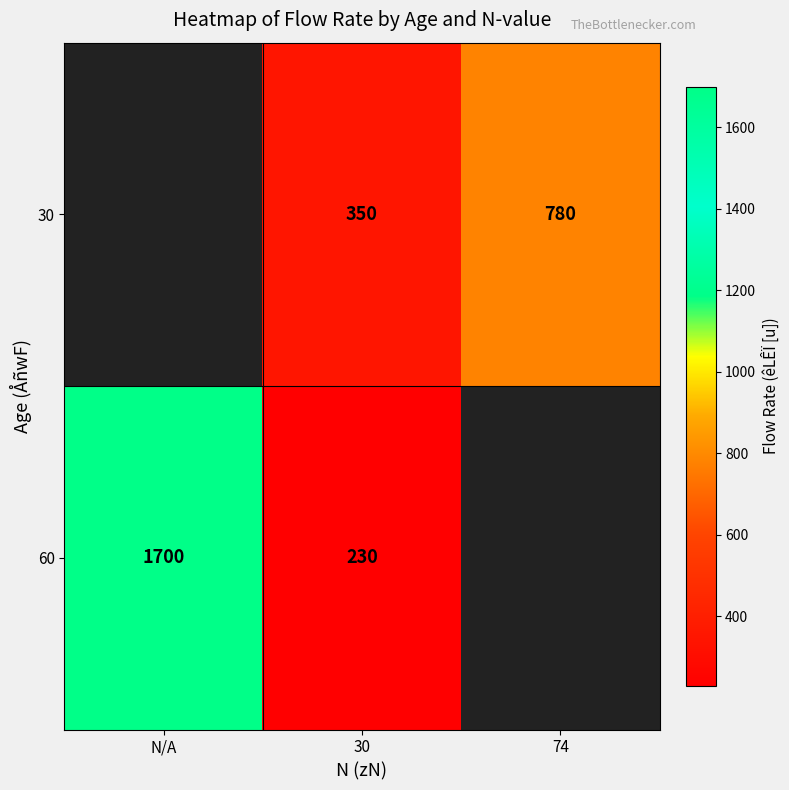

What is the greatest value displayed?

1700.0